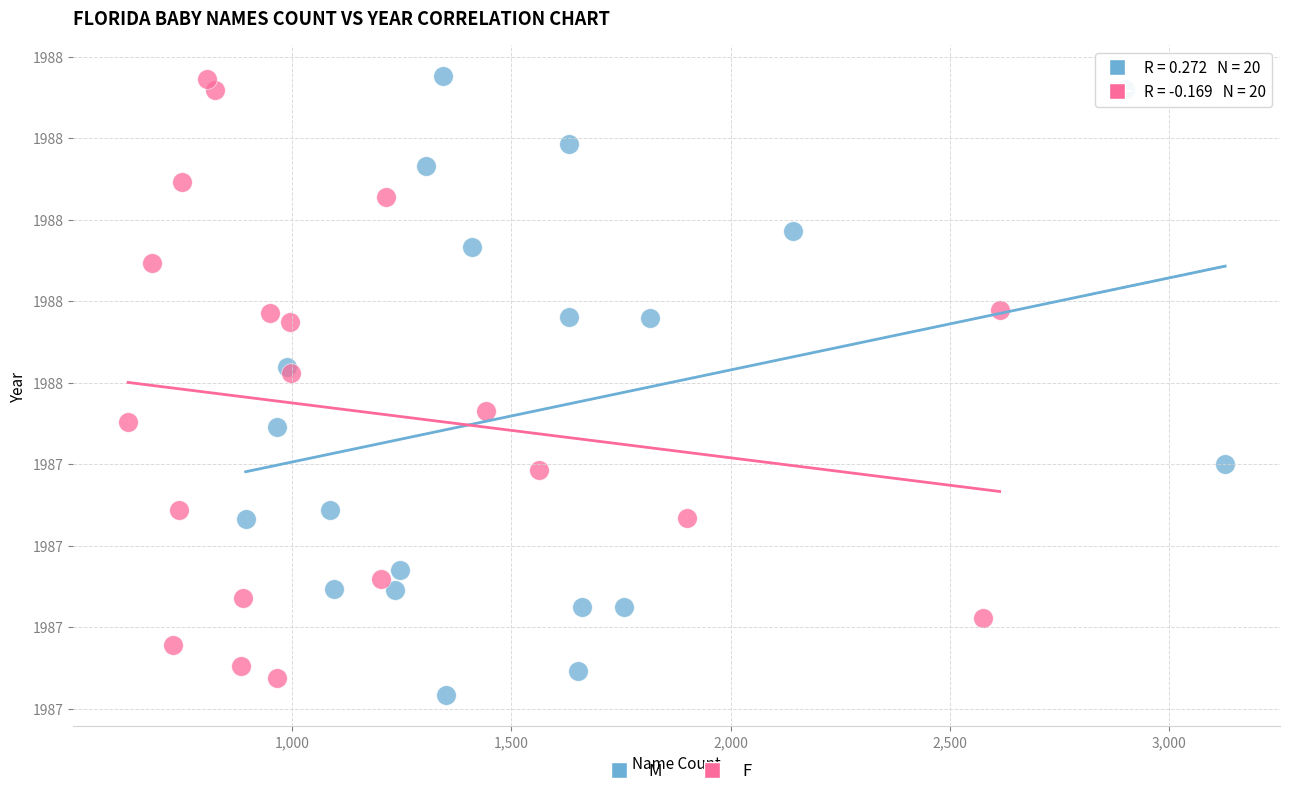

What are all the series names shown in the legend?

M, F